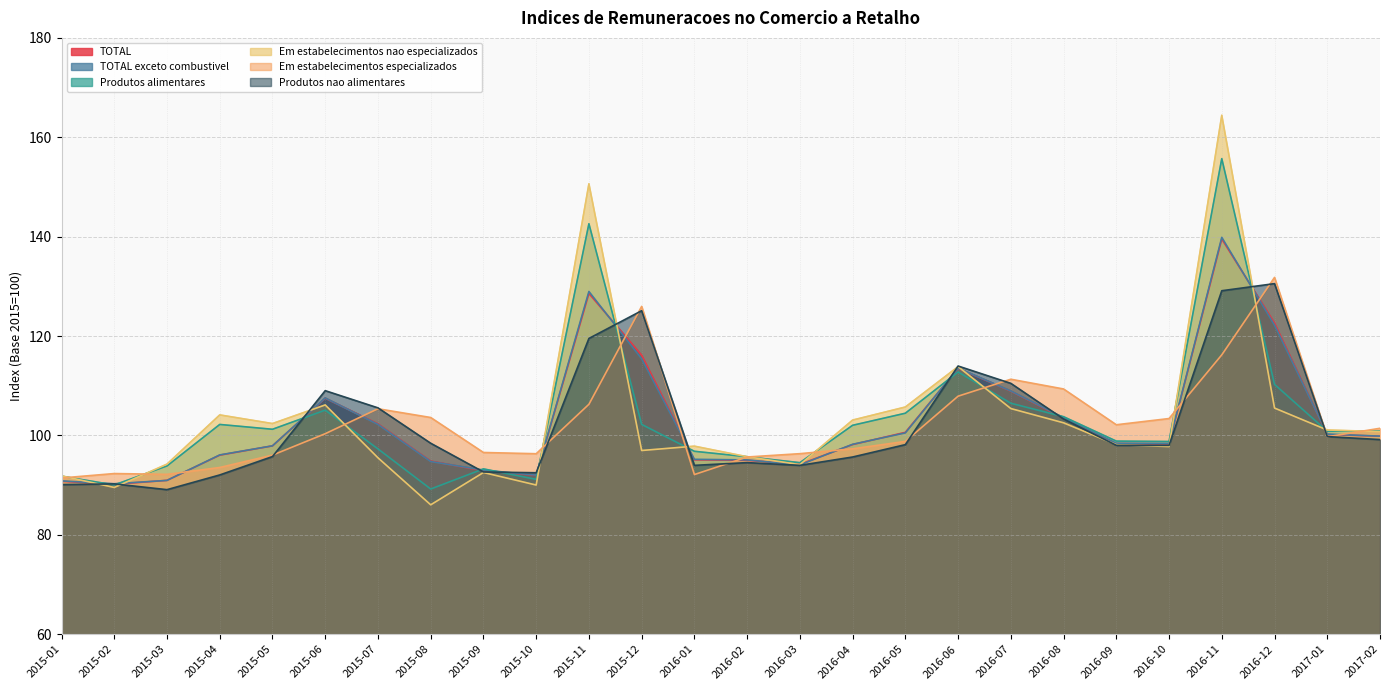

At which label does Em estabelecimentos especializados first exceed 100?

2015-06